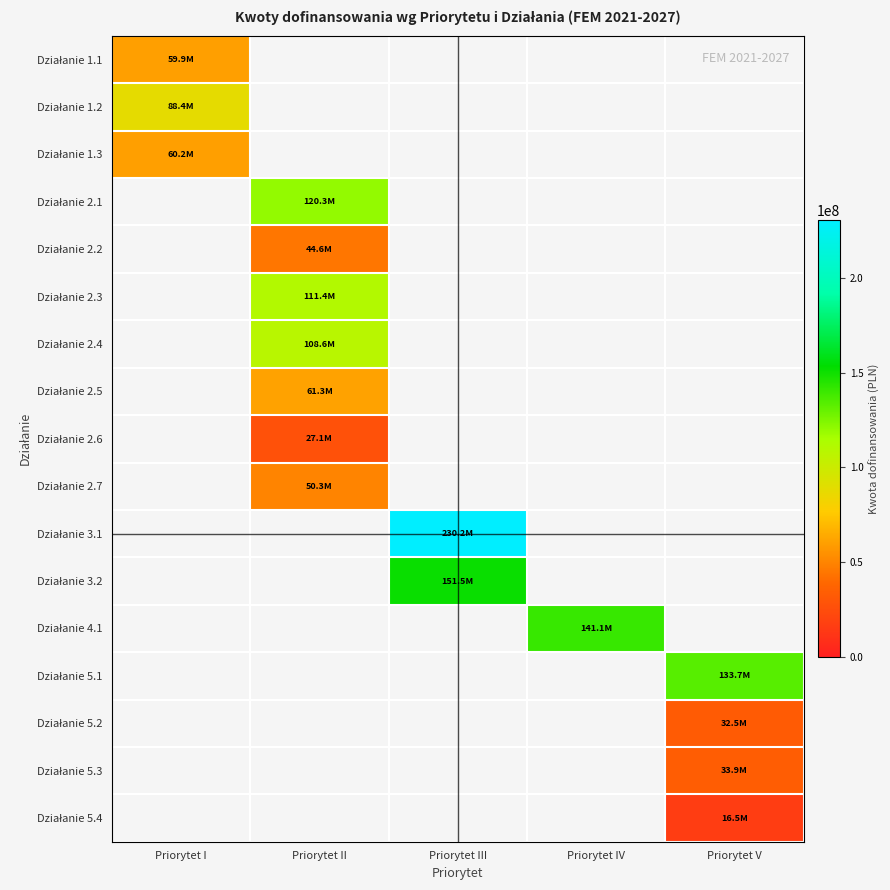

Count the number of categories in the chart.

5